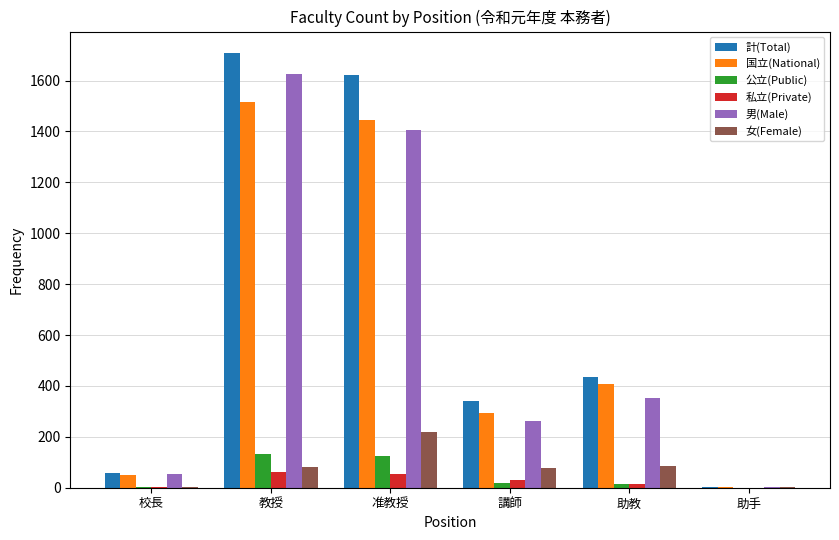

How many data points does each series have?

6